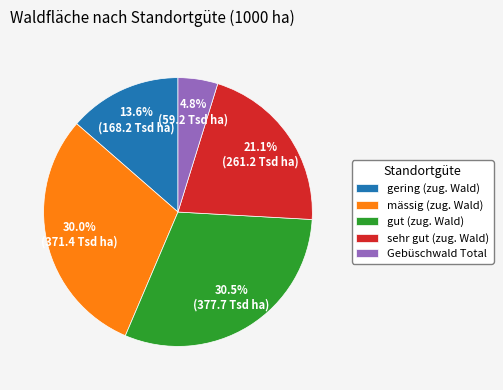

Approximately how many times larger is the value at sehr gut (zug. Wald) compared to gut (zug. Wald)?

0.7